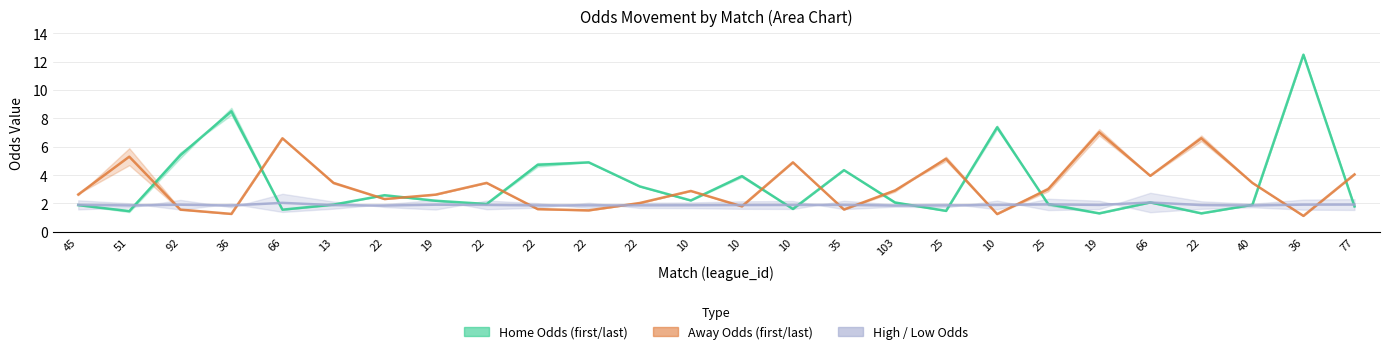

At 40, list the series in order from smallest to largest.

last_low, last_home, last_away